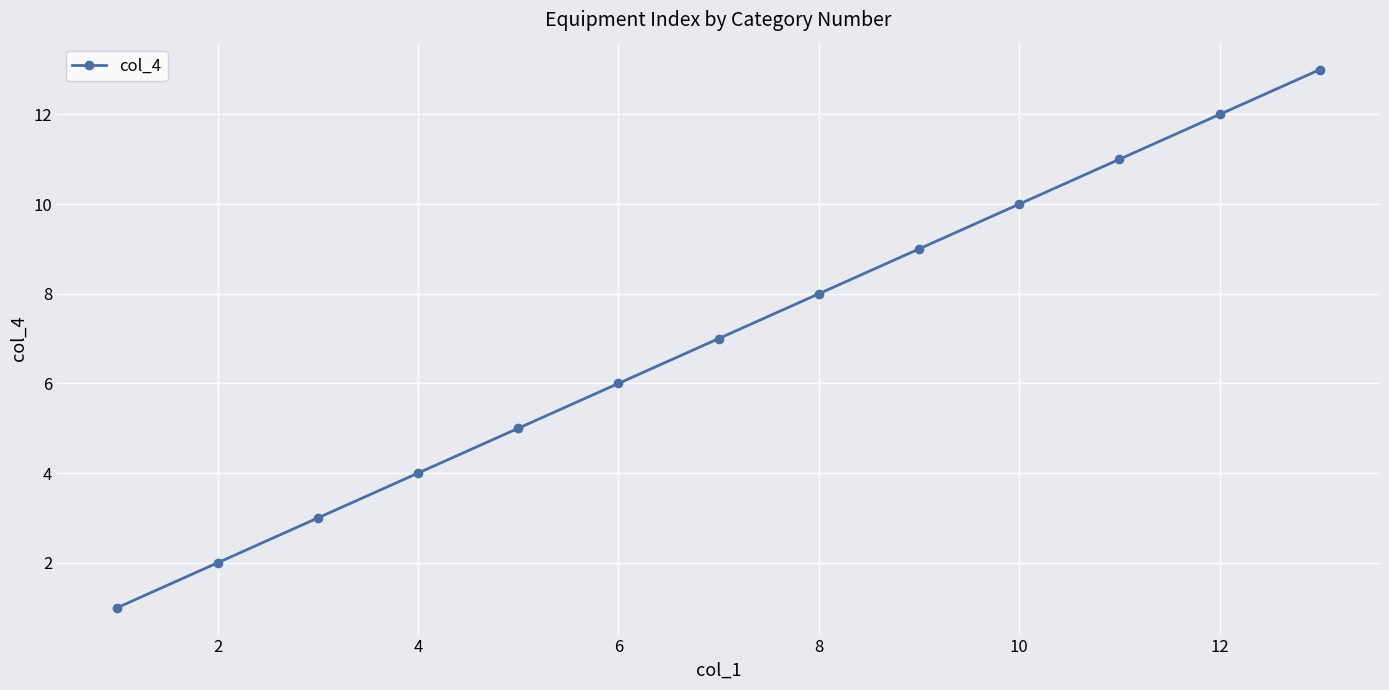

What is the sum of all values?

91